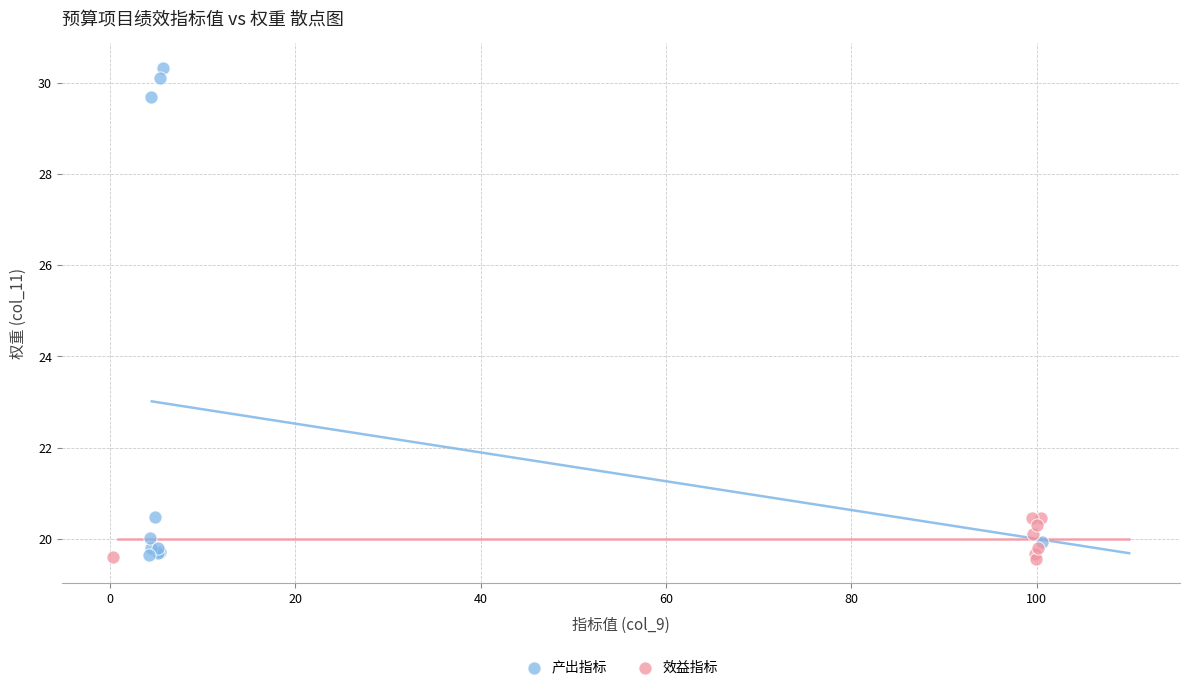

Which series has the widest spread of Y values?

产出指标